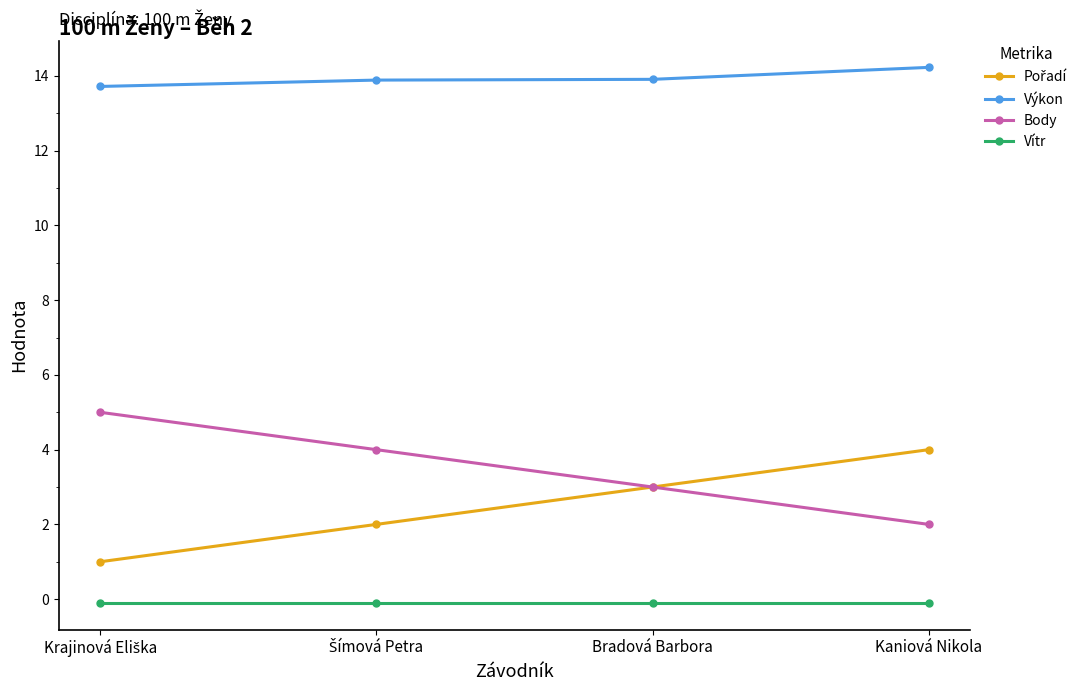

At how many categories does at least one series exceed 3?

4